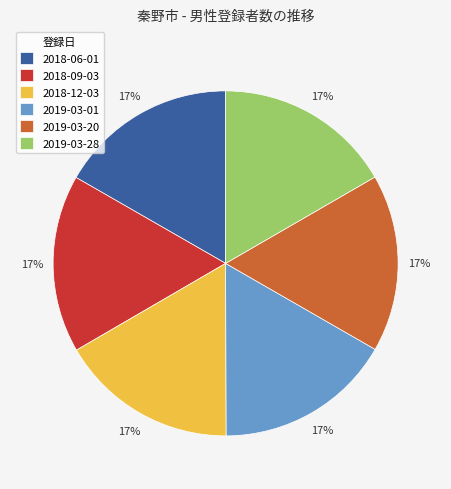

True or false: 2019-03-28 accounts for 17% of the total.

True